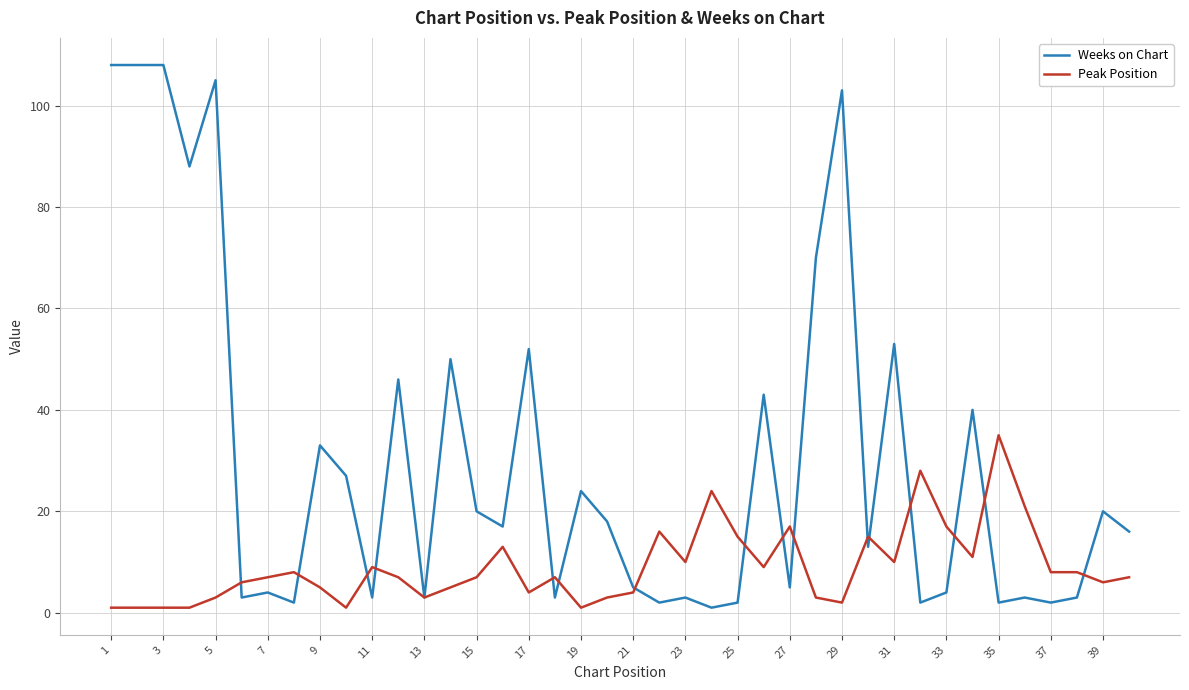

List the series in order of their overall mean, lowest first.

Peak Position, Weeks on Chart